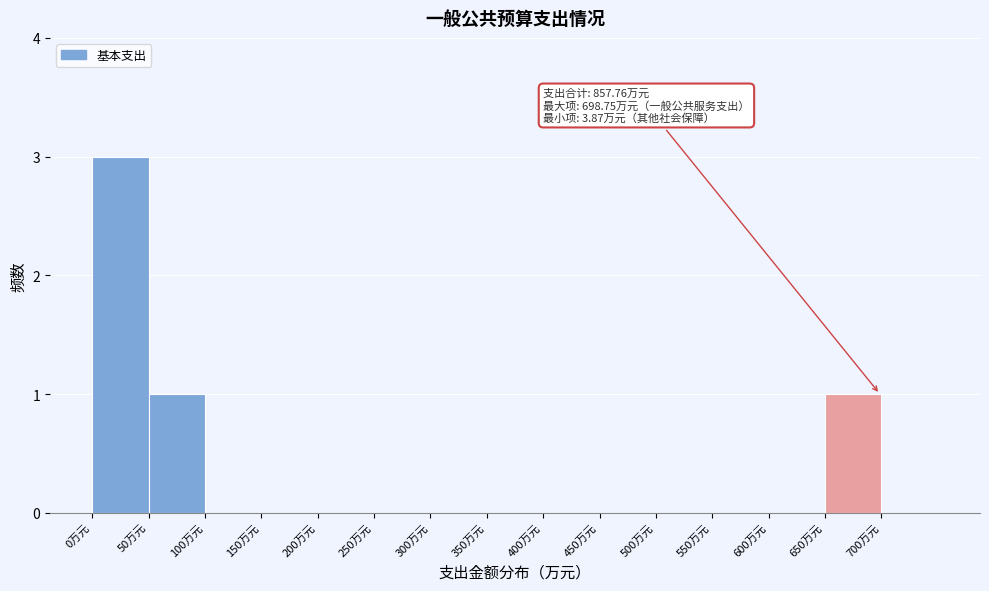

Which range on the x-axis has the tallest bar?

0 to 50